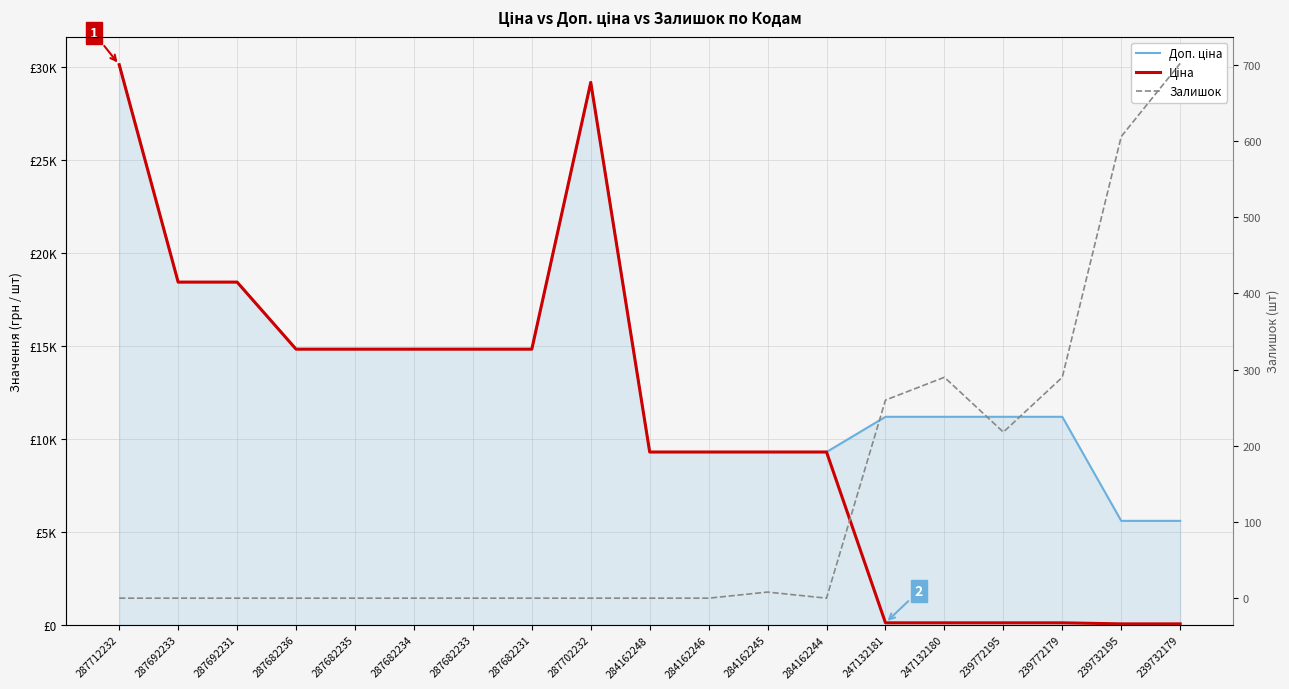

What is the difference between the second highest and second lowest values in the Ціна series?

29096.4